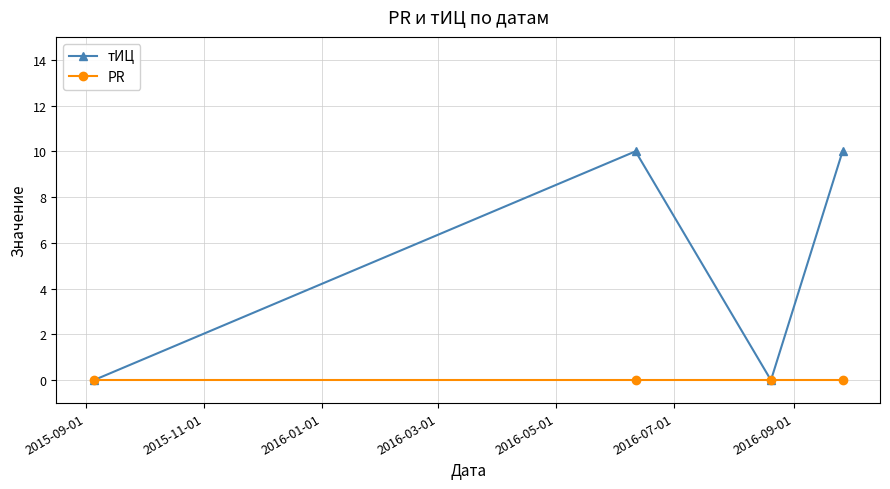

Reading left to right, extract all data points from this chart.

тИЦ: 0	10	0	10
PR: 0	0	0	0